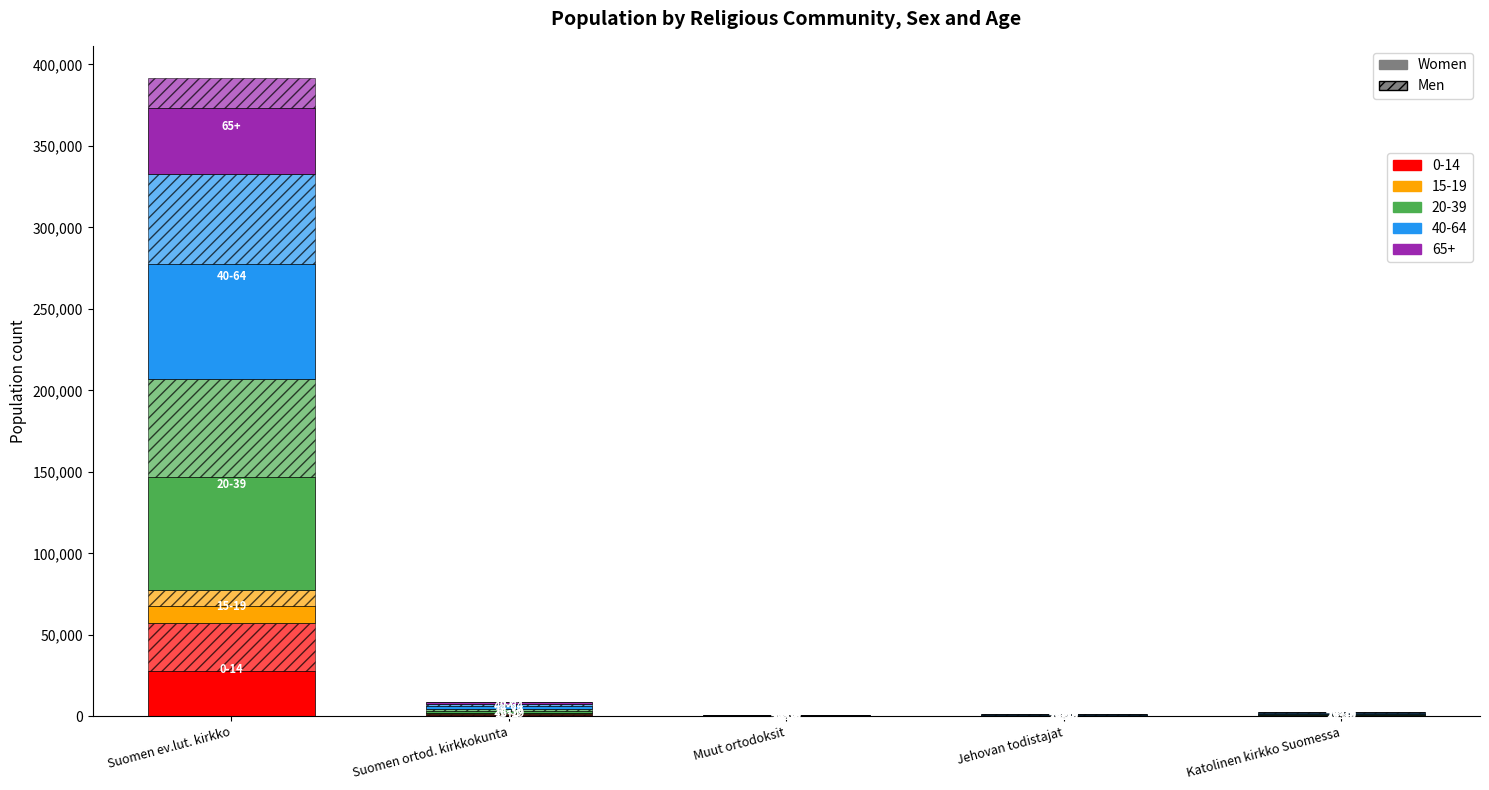

At which label does 20-39 first exceed 454?

Suomen ev.lut. kirkko